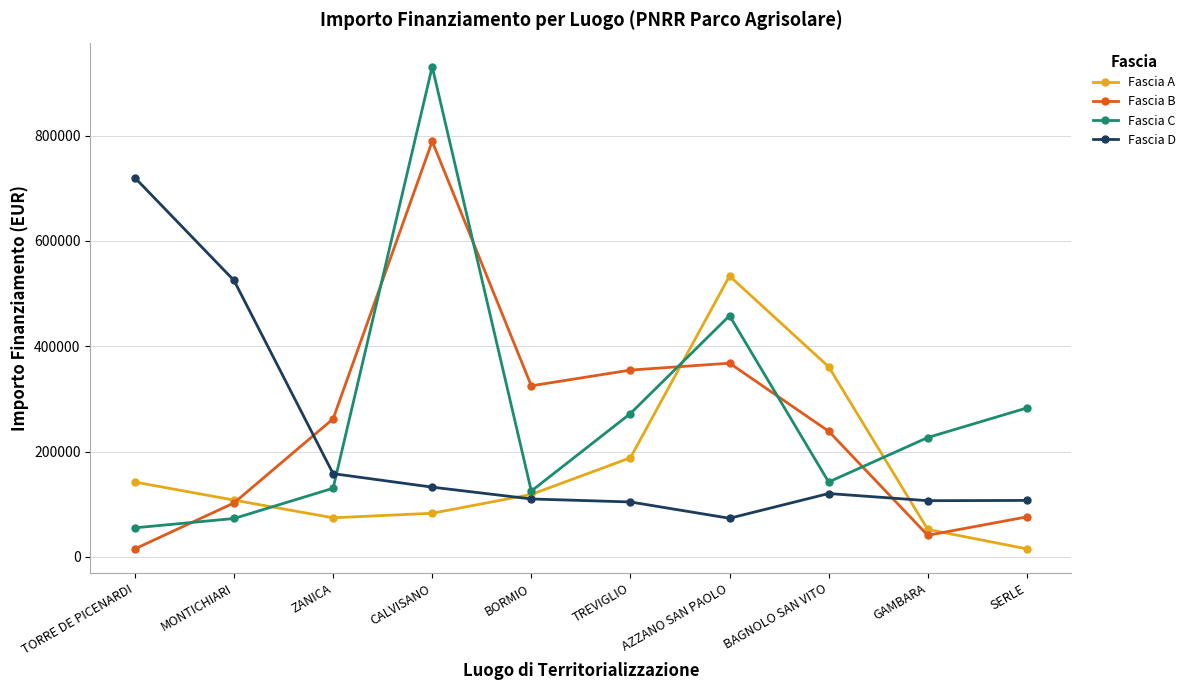

In Fascia B, how many points are lower than both neighbors (excluding endpoints)?

2